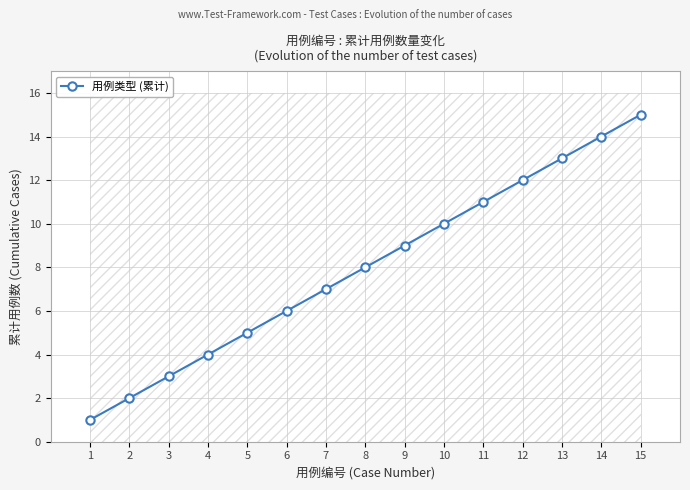

Rank the categories by value from lowest to highest.

1, 2, 3, 4, 5, 6, 7, 8, 9, 10, 11, 12, 13, 14, 15